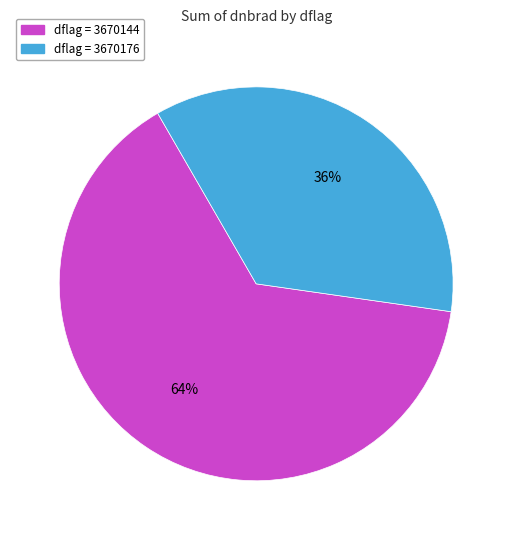

How many slices are in this pie chart?

2